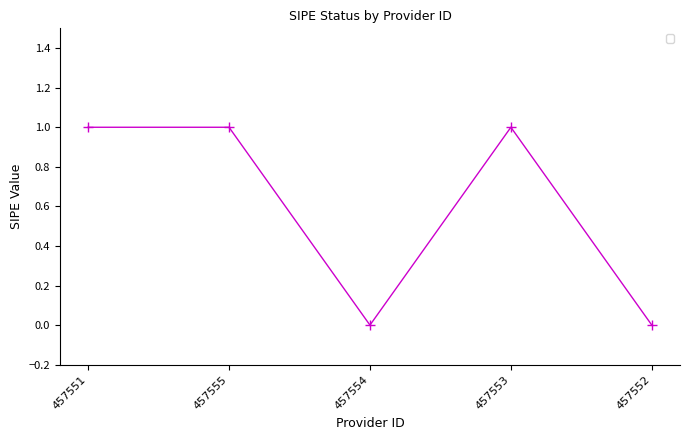

What is the maximum value shown in the chart?

1